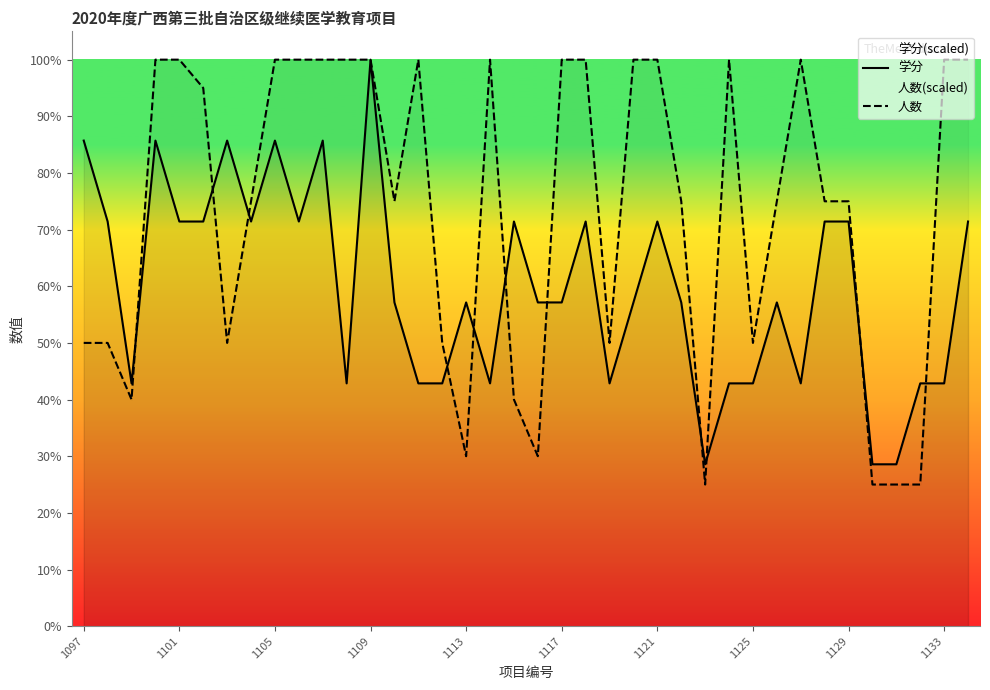

What is the sum of the 人数 values at 21 and 14?

200.0